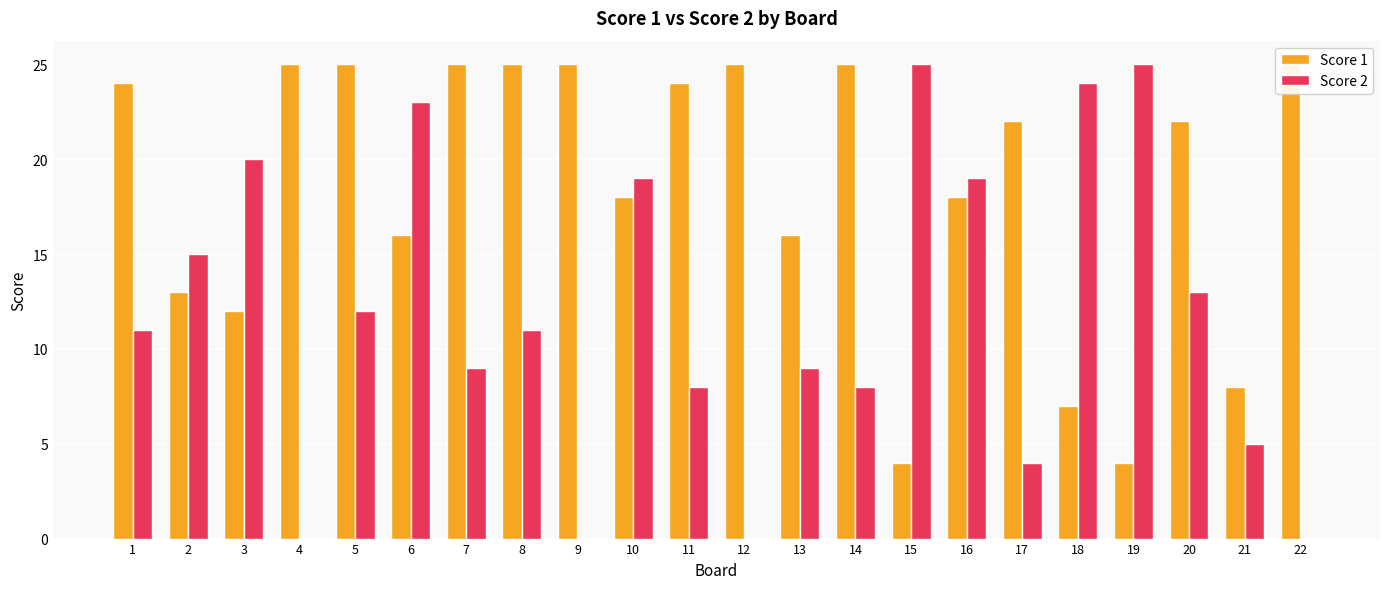

Which label corresponds to the largest value in the chart?

4